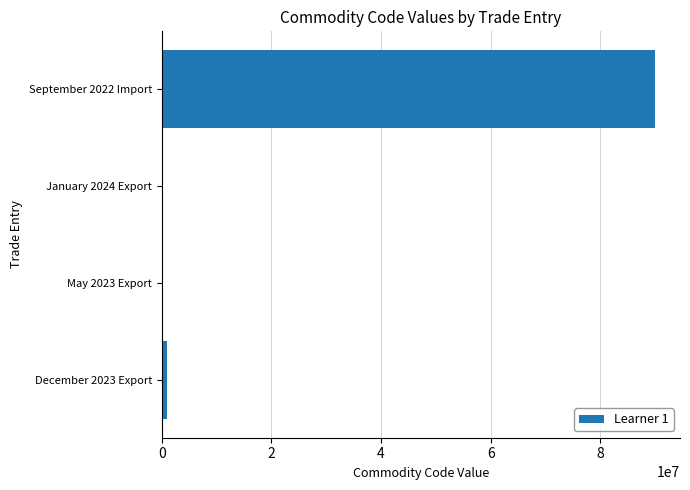

What is the sum of all values?

90940504